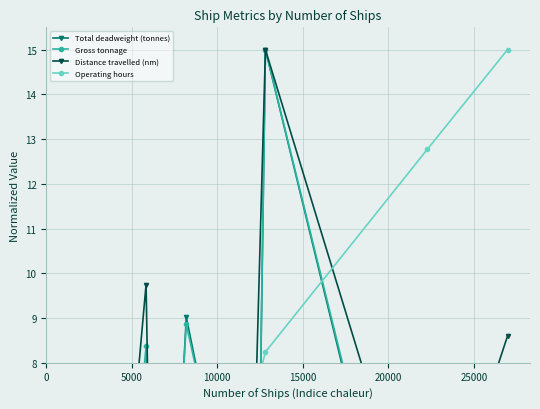

Which series has the largest range (max minus min)?

Total deadweight (tonnes)